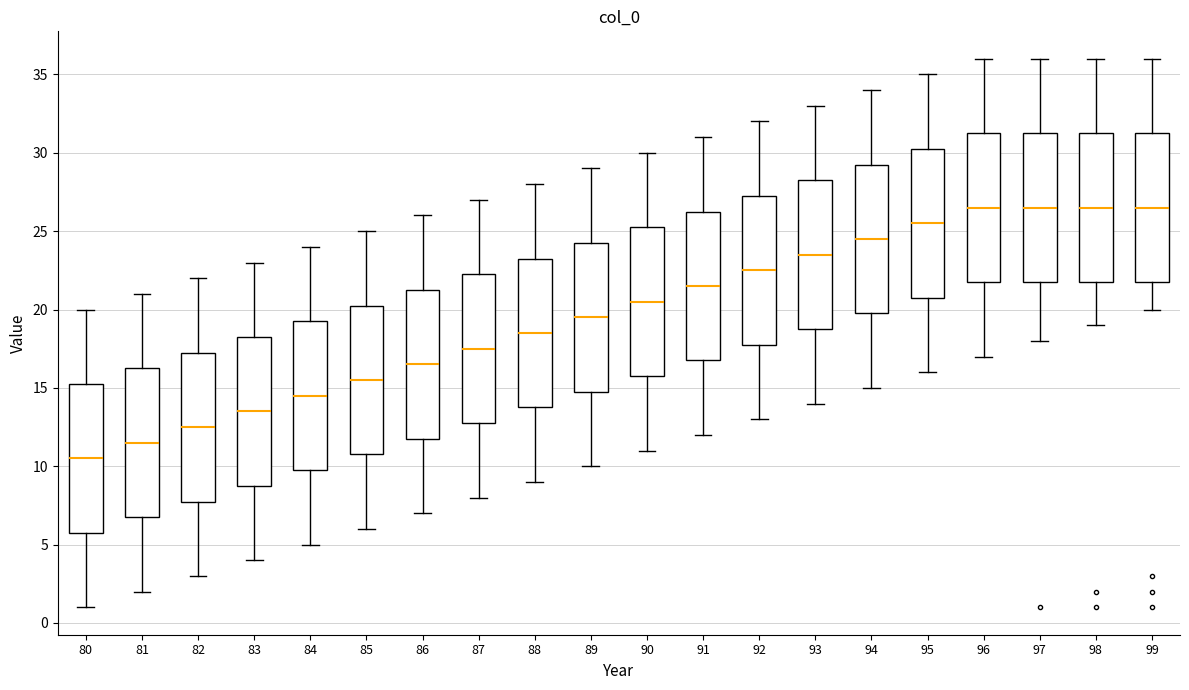

Where does the upper whisker of the box at x = 92 end on the y-axis? The values are not printed on the chart, so give them approximately, as read against the axis.

32.0